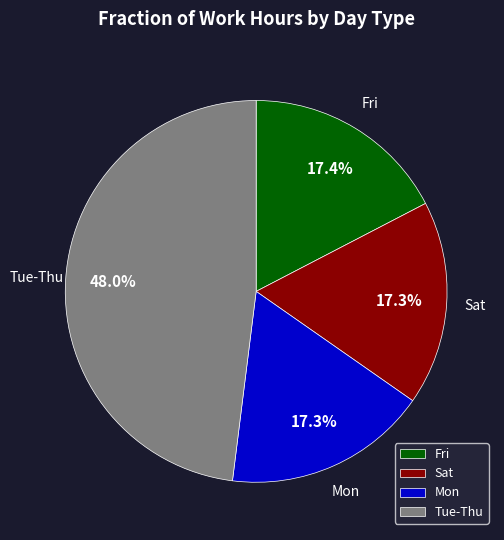

What percentage is NOT represented by Tue-Thu?

52.0%